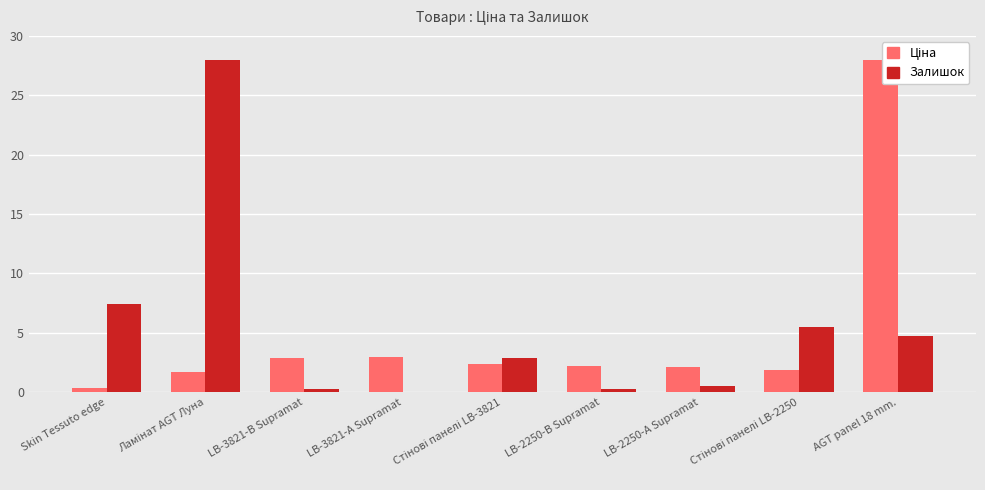

What is the sum of all Залишок values?

49.6